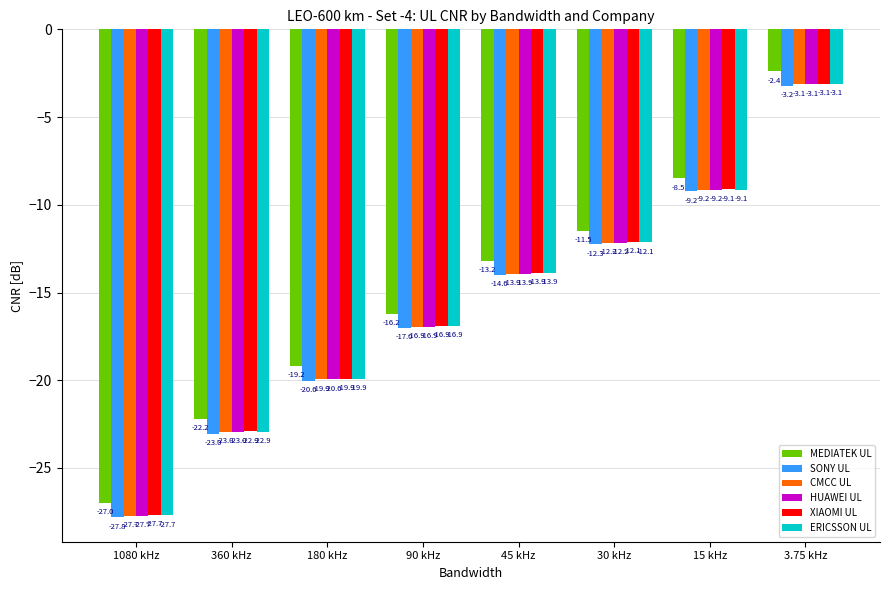

Is it true that ERICSSON UL equals -26.5 at 180 kHz?

False